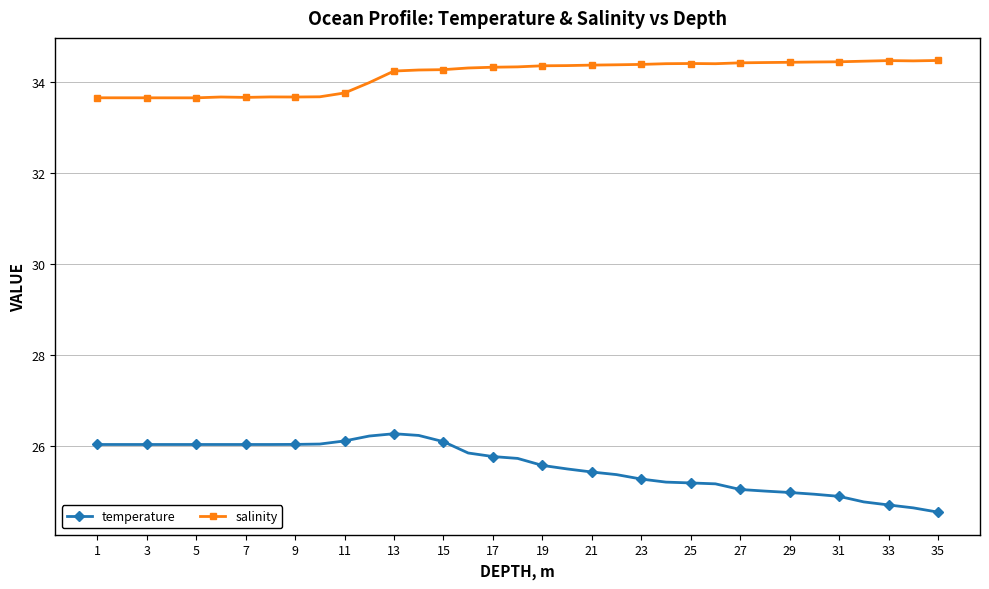

Which series has the largest range (max minus min)?

temperature